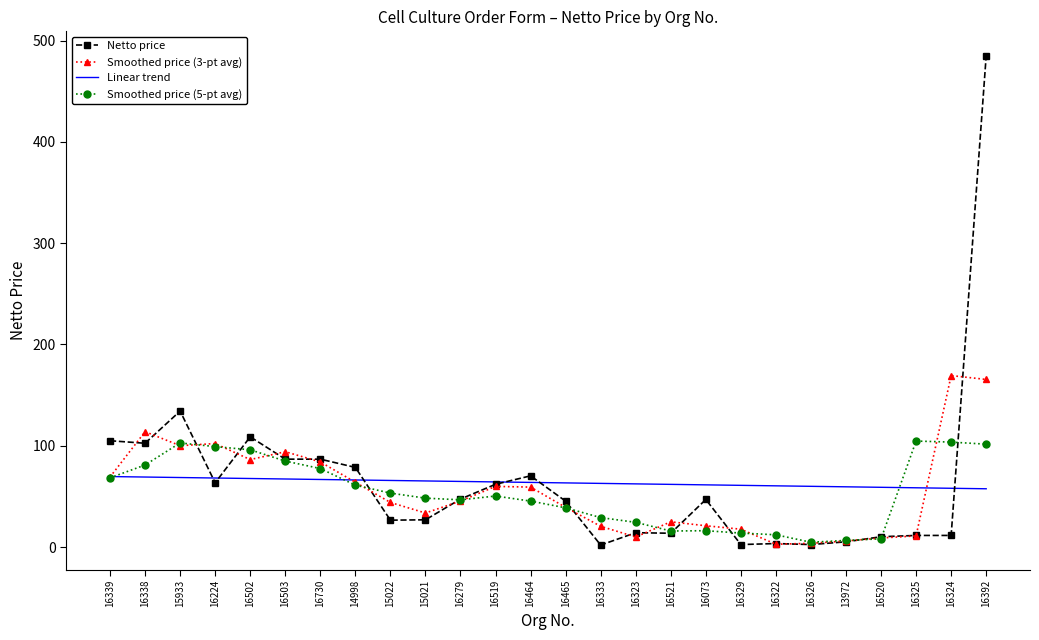

At which label does Smoothed price (3-pt avg) first exceed 45?

16339